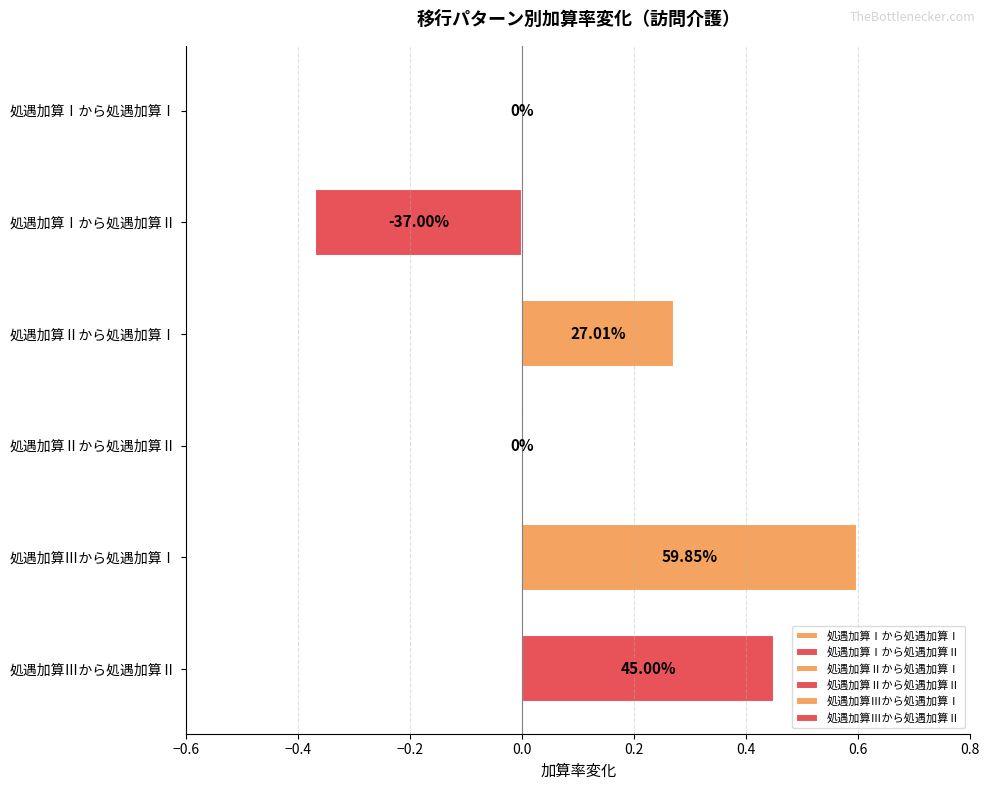

What is the approximate value of 処遇加算Ⅱから処遇加算Ⅰ at 処遇加算Ⅱから処遇加算Ⅰ?

0.3